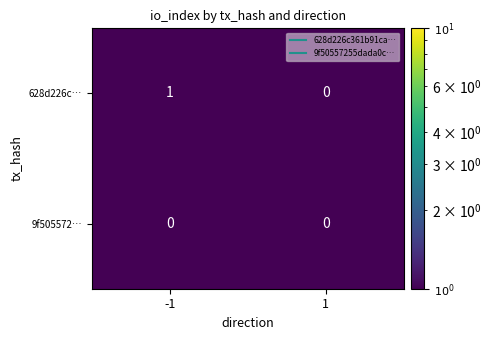

Which series has the widest spread of values?

628d226c…